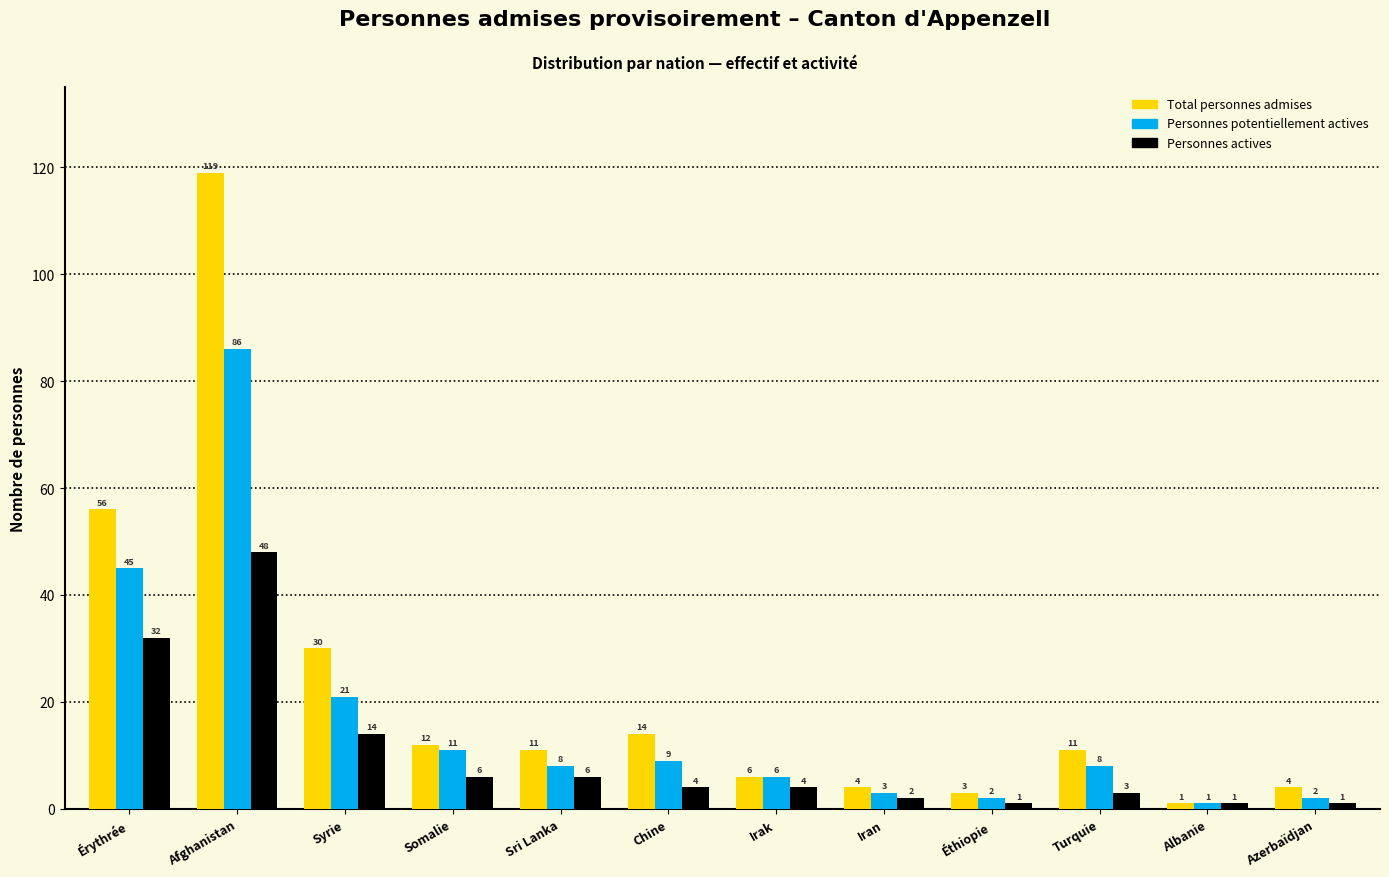

Reading right to left, what are all the values shown in this chart?

Total personnes admises: 4	1	11	3	4	6	14	11	12	30	119	56
Personnes potentiellement actives: 2	1	8	2	3	6	9	8	11	21	86	45
Personnes actives: 1	1	3	1	2	4	4	6	6	14	48	32